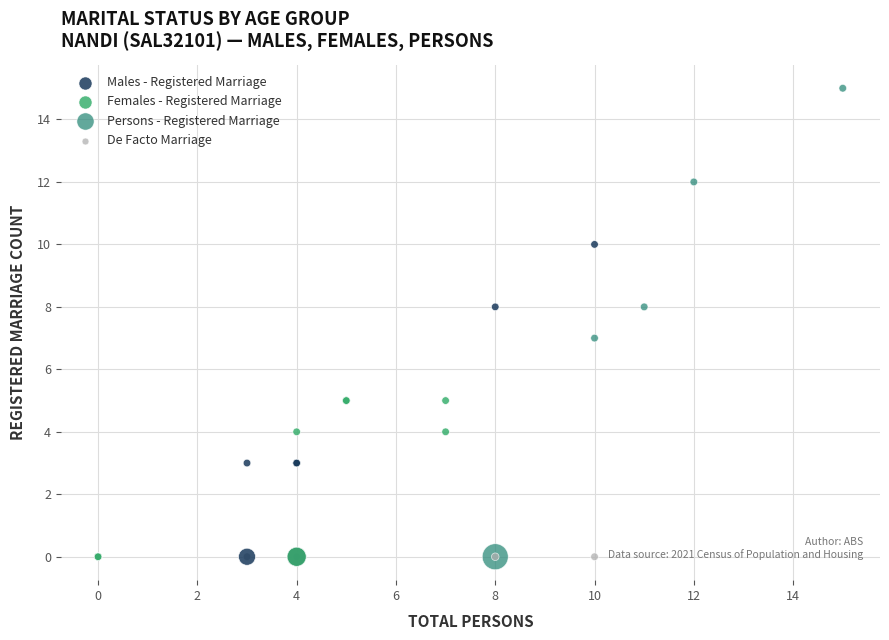

Which series contains the highest Y value?

Persons - Registered Marriage